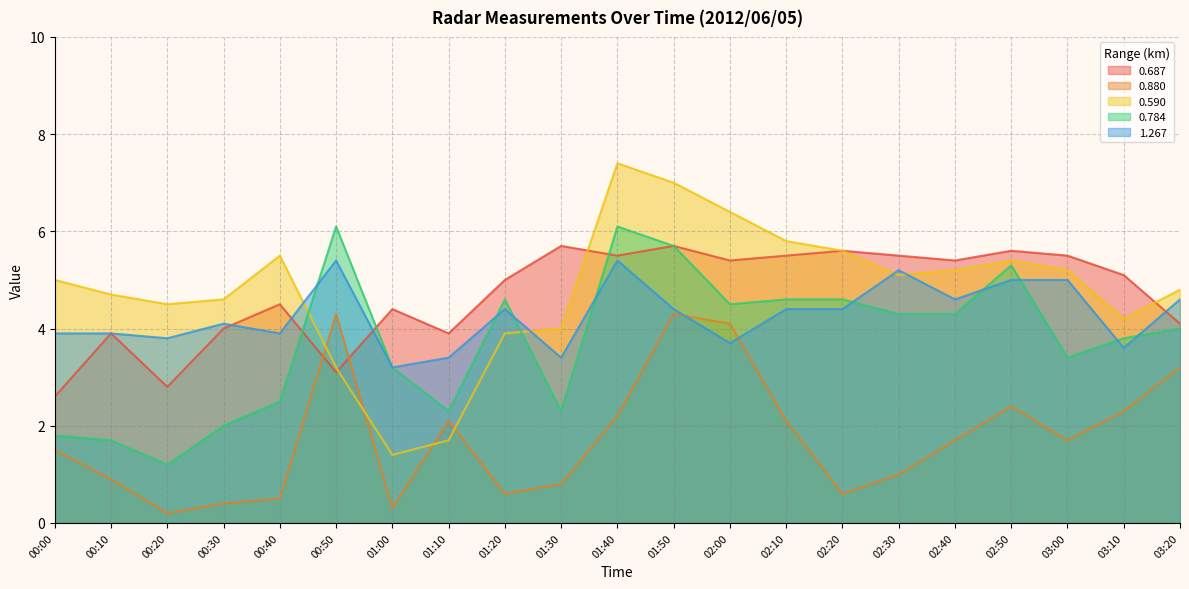

The value of 0.687 at 01:30 is 9.3. True or false?

False